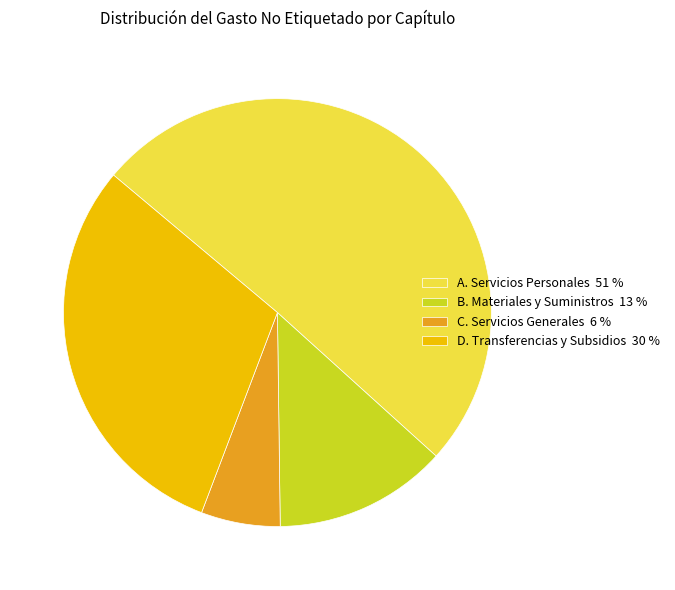

Approximately how many times larger is the value at A. Servicios Personales 51 % compared to C. Servicios Generales 6 %?

8.5